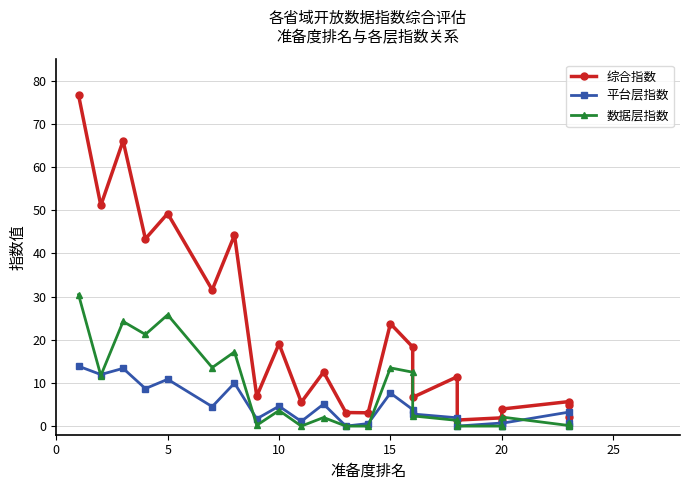

What are all the series names shown in the legend?

综合指数, 平台层指数, 数据层指数